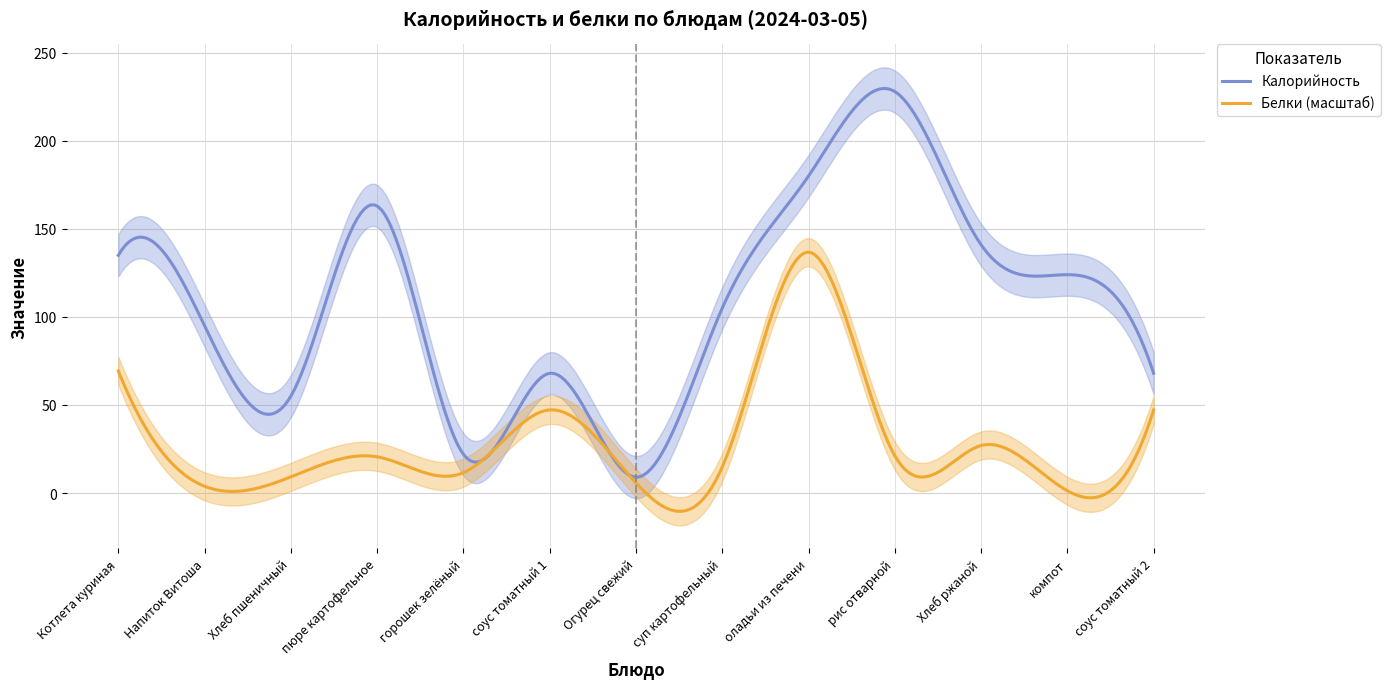

What is the lowest value of the Калорийность series?

9.0